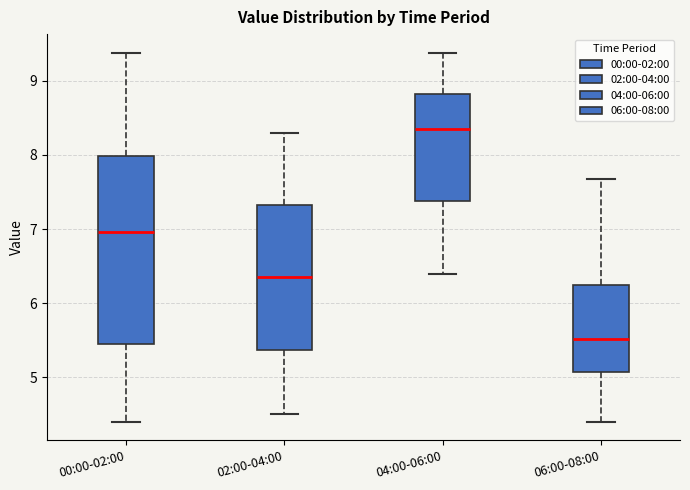

Which box has the lowest median line?

06:00-08:00